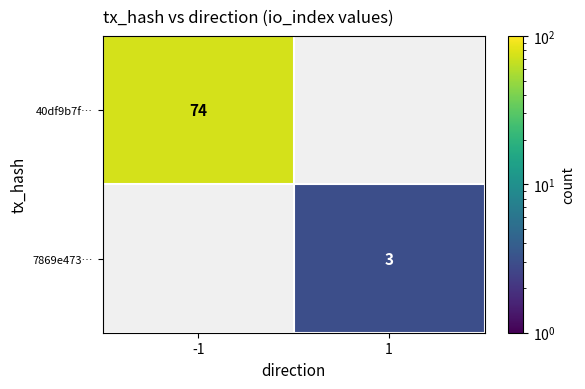

Is it true that 7869e473… equals 4 at 1?

False